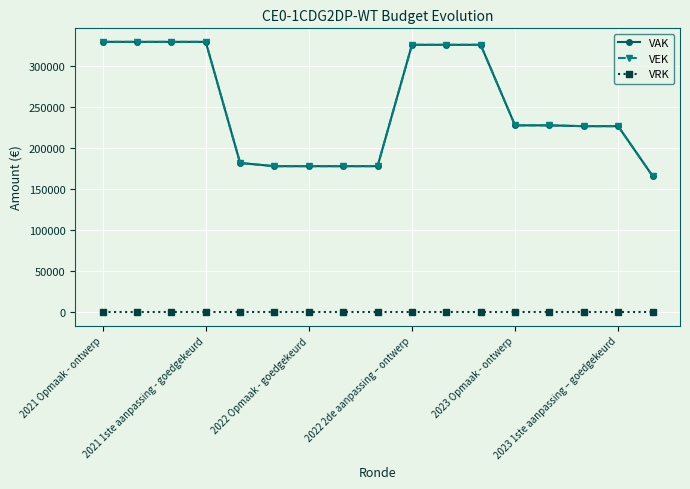

Reading left to right, what are all the values shown in this chart?

VAK: 329000	329000	329000	329000	181641	177761	177761	177761	177761	325409	325409	325409	227423	227423	226430	226430	165973
VEK: 329000	329000	329000	329000	181641	177761	177761	177761	177761	325409	325409	325409	227423	227423	226430	226430	165973
VRK: 0	0	0	0	0	0	0	0	0	0	0	0	0	0	0	0	0